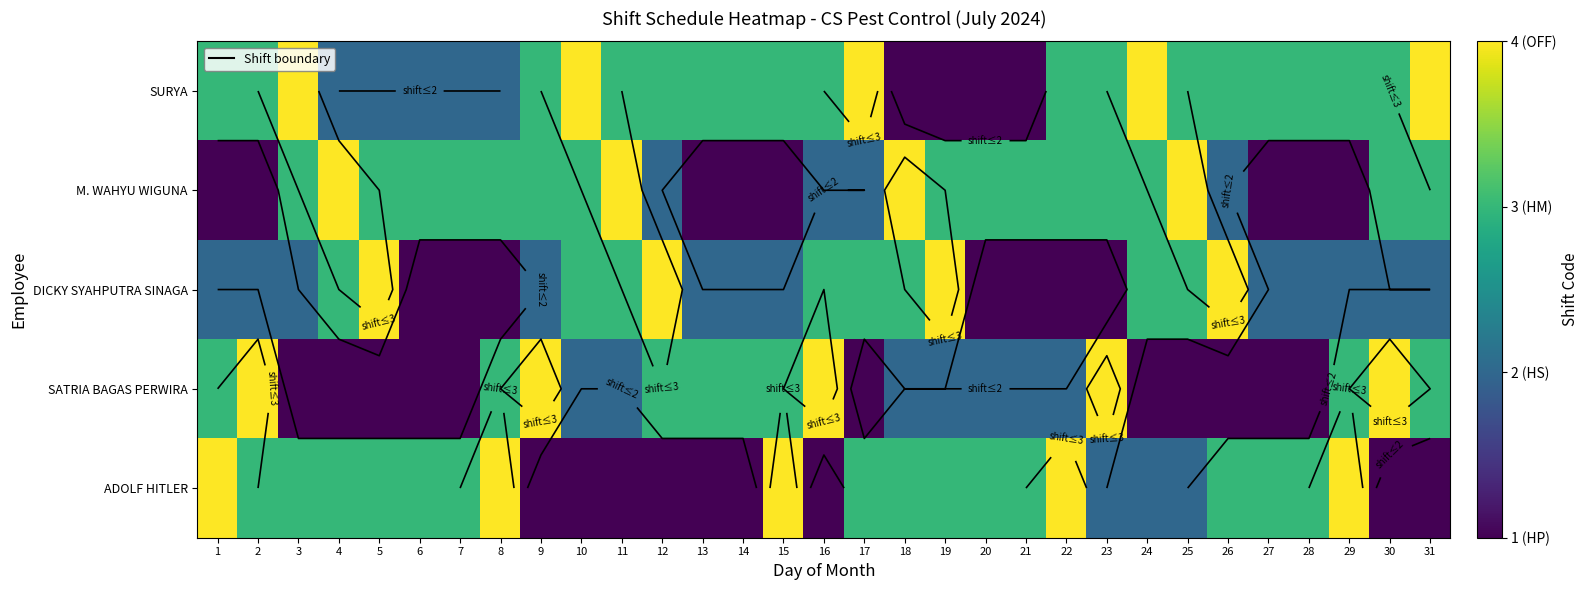

Count the DICKY SYAHPUTRA SINAGA values in the range 2 to 3.

20